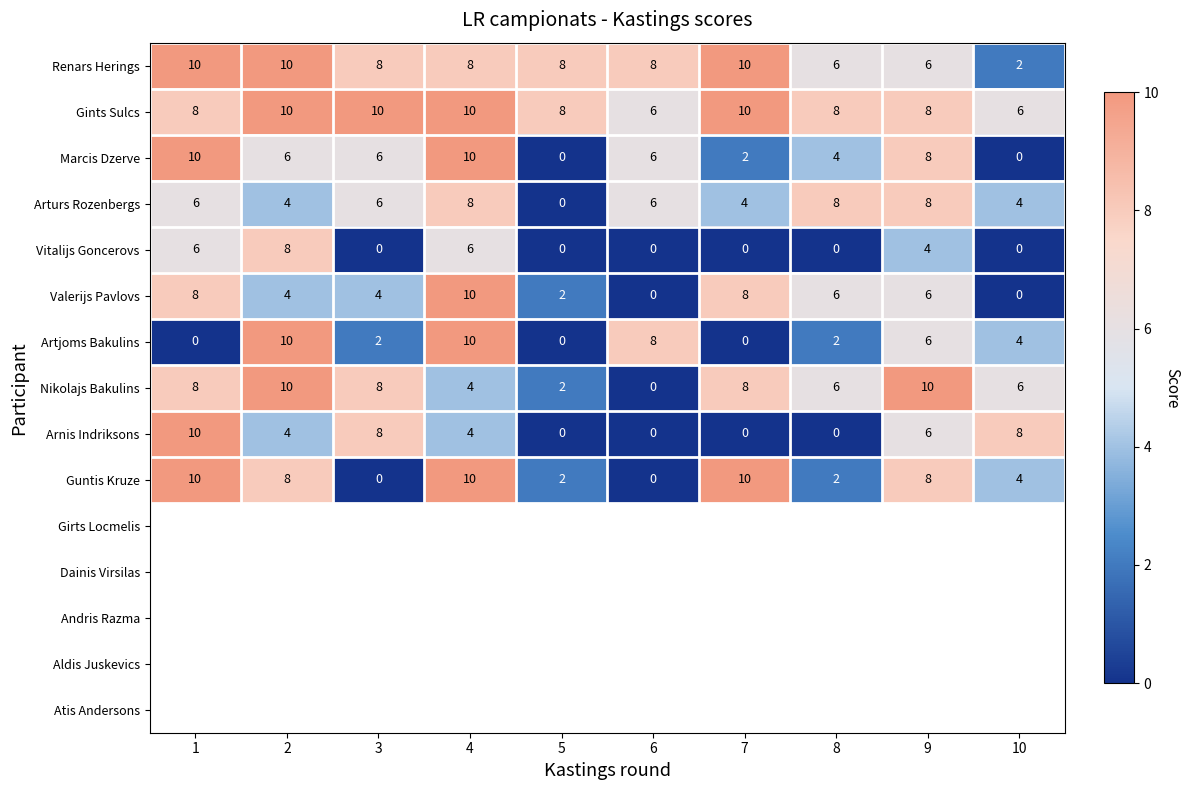

What is the greatest value displayed?

10